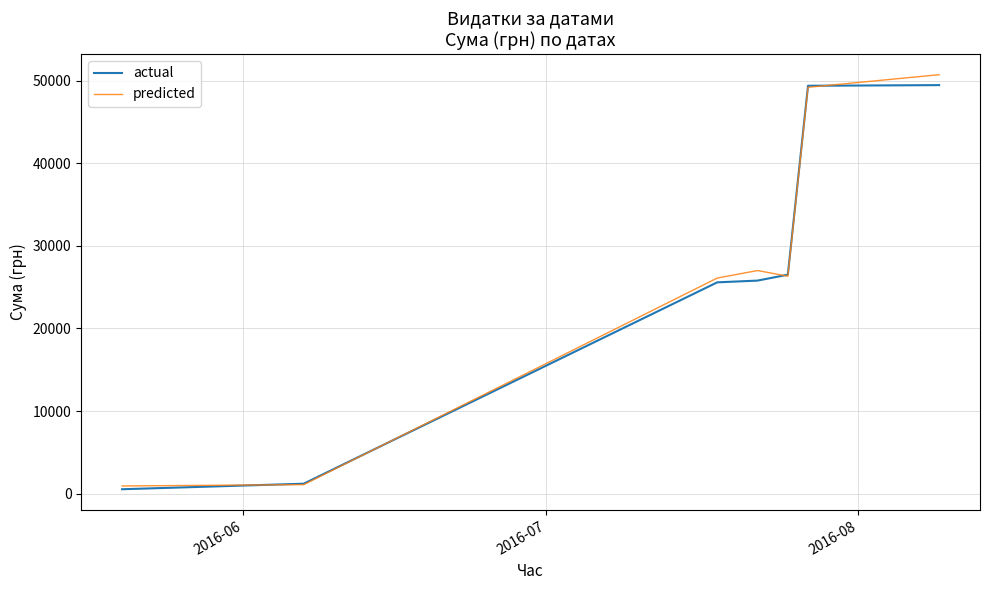

What is the average value of the predicted series?

25905.2